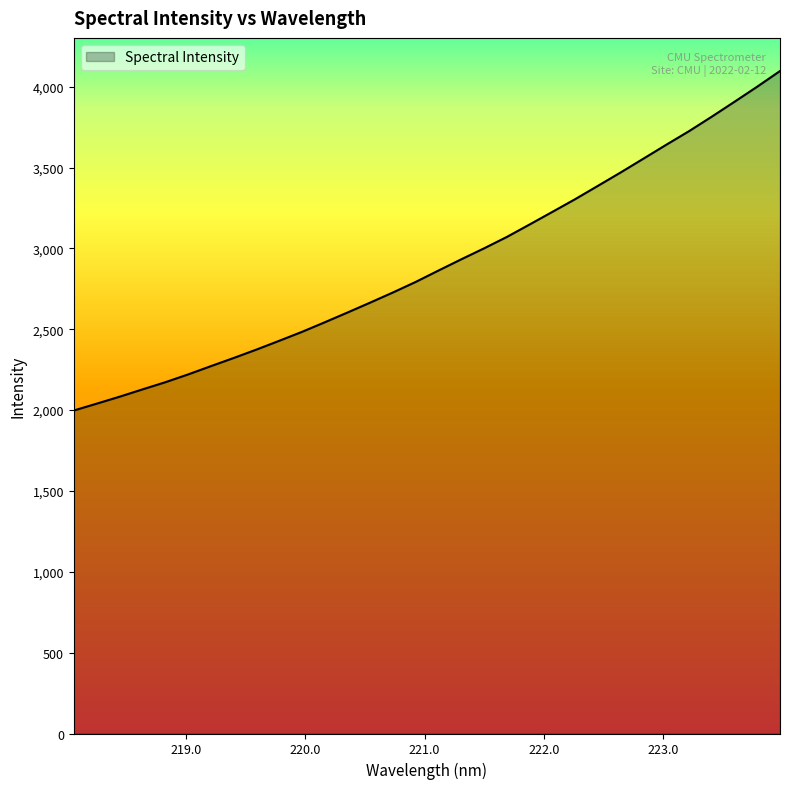

What is the difference between the maximum and minimum values?

2099.5